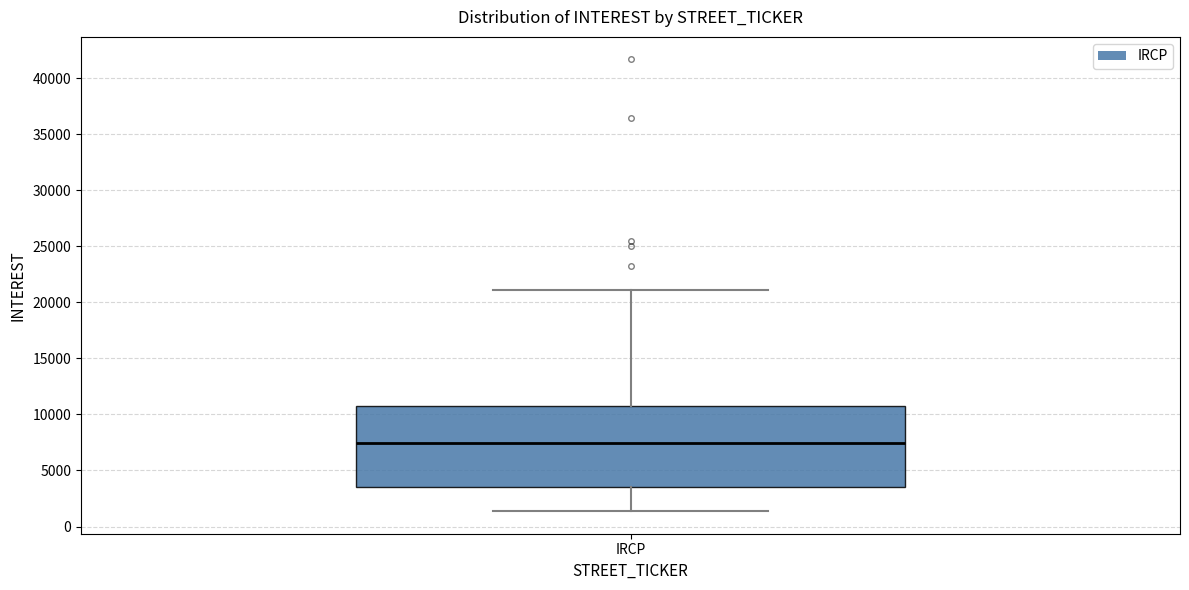

Where does the median line of the box for IRCP sit on the y-axis? The values are not printed on the chart, so give them approximately, as read against the axis.

7500